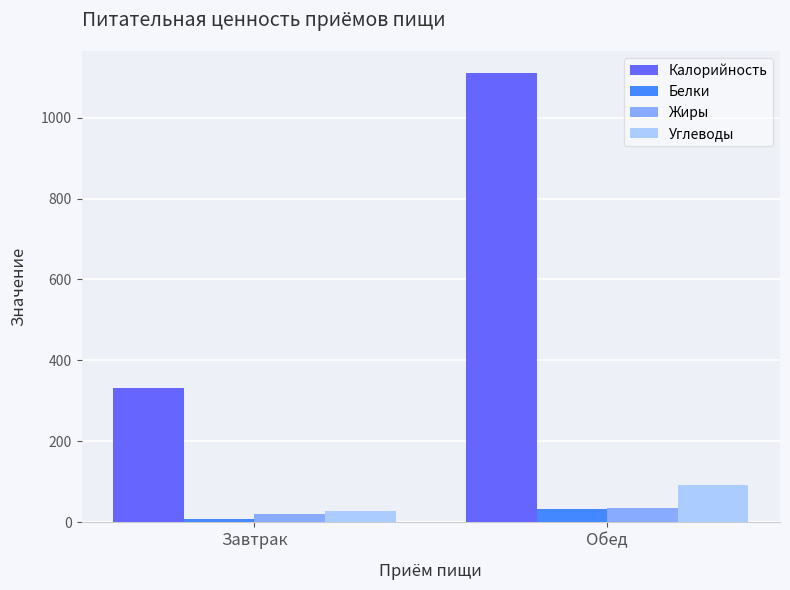

What is the approximate value of Жиры at Завтрак?

21